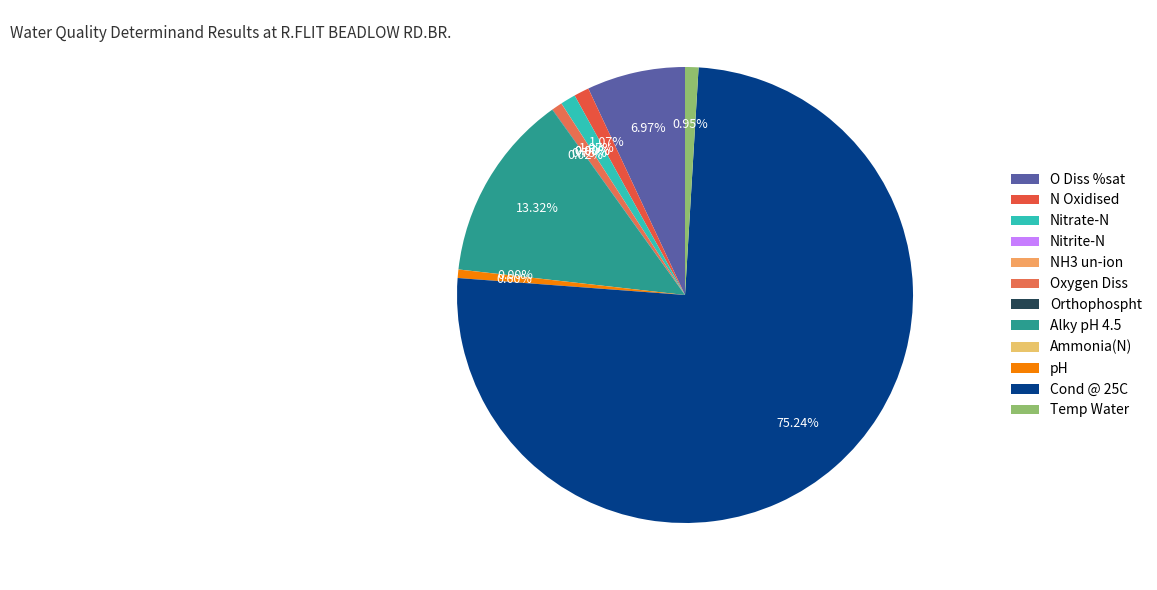

To the nearest percent, what is the difference between the largest and smallest slice percentages?

75%